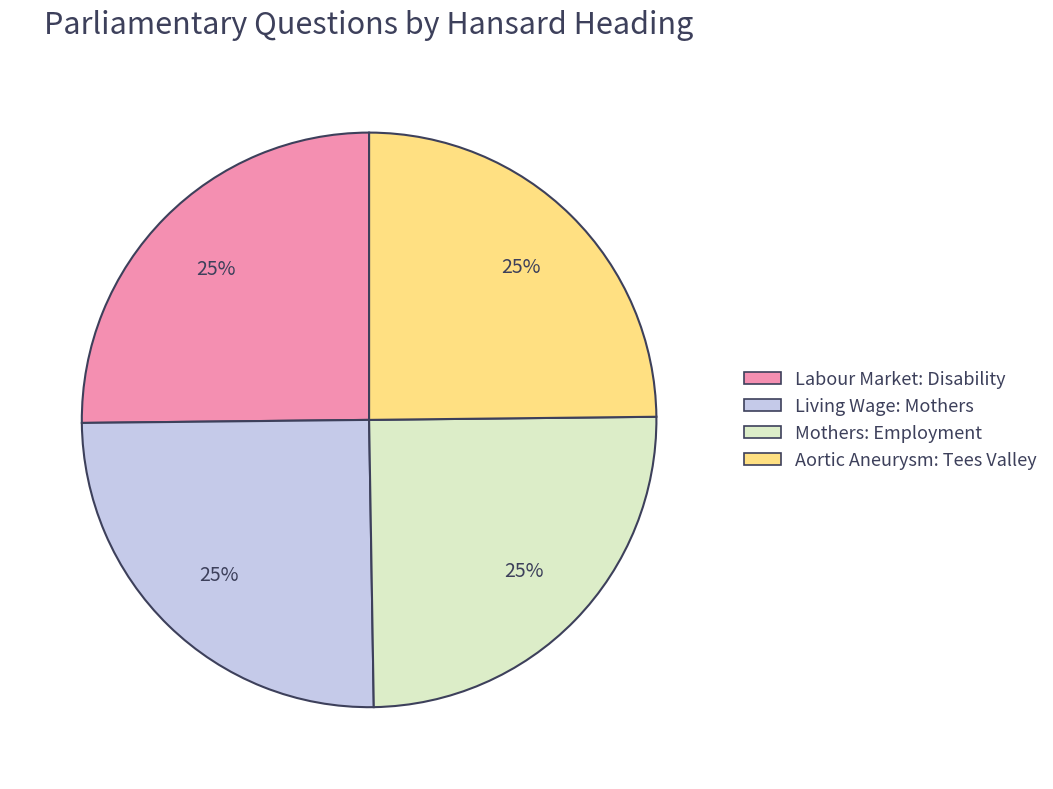

Approximately how many times larger is the value at Living Wage: Mothers compared to Mothers: Employment?

1.0